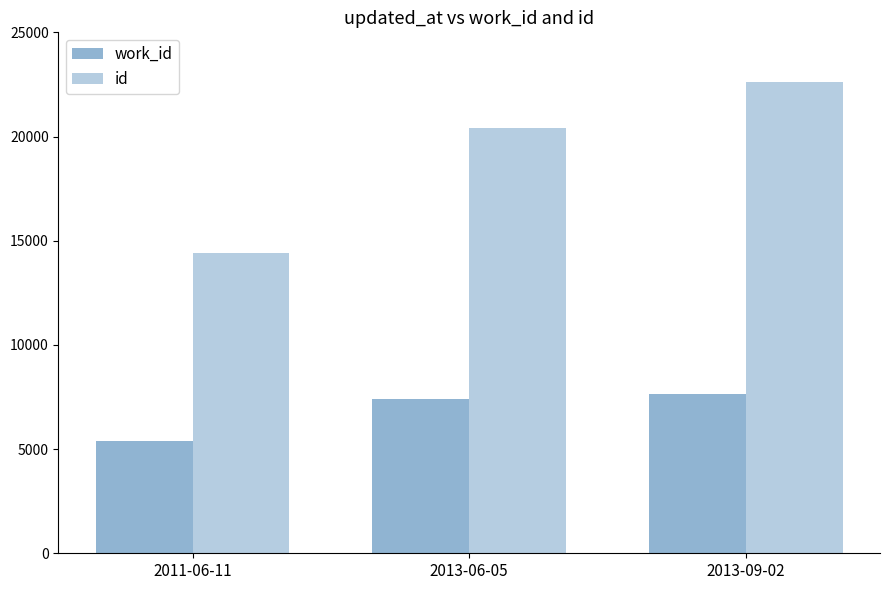

Which series has the largest total across all categories?

id